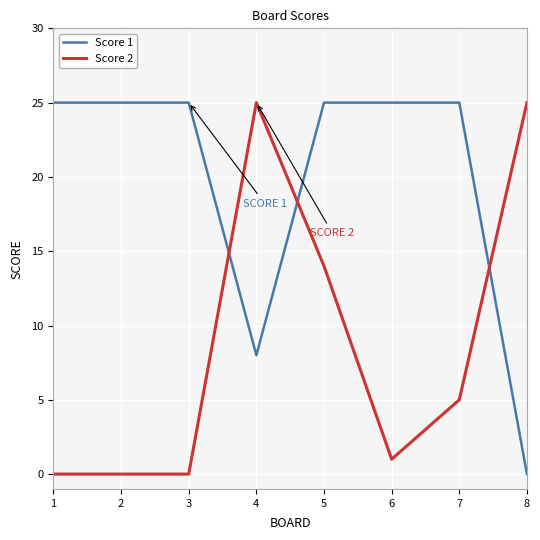

What are all the series names shown in the legend?

Score 1, Score 2